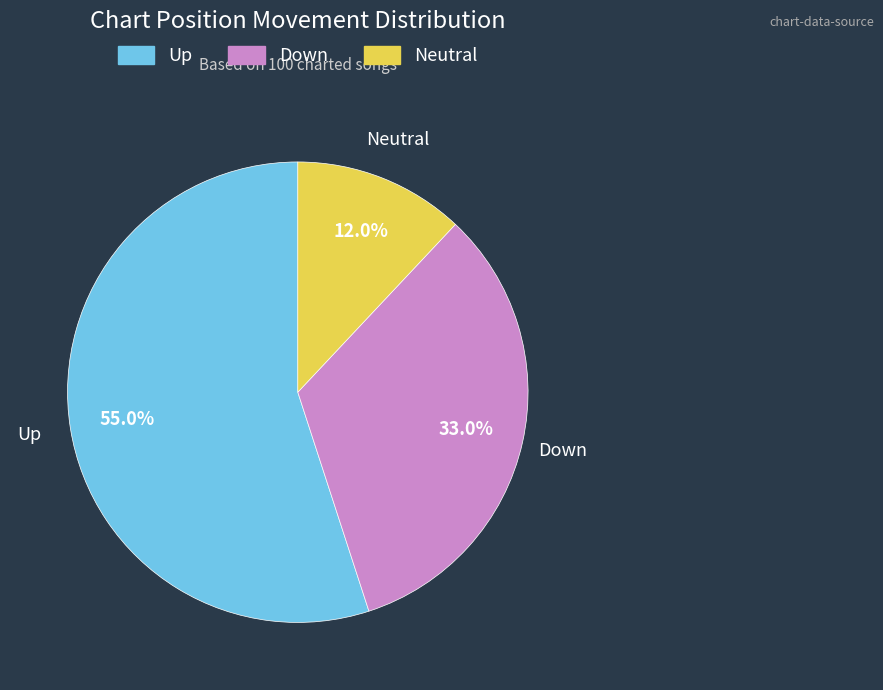

Which category has the smallest portion of the pie?

Neutral